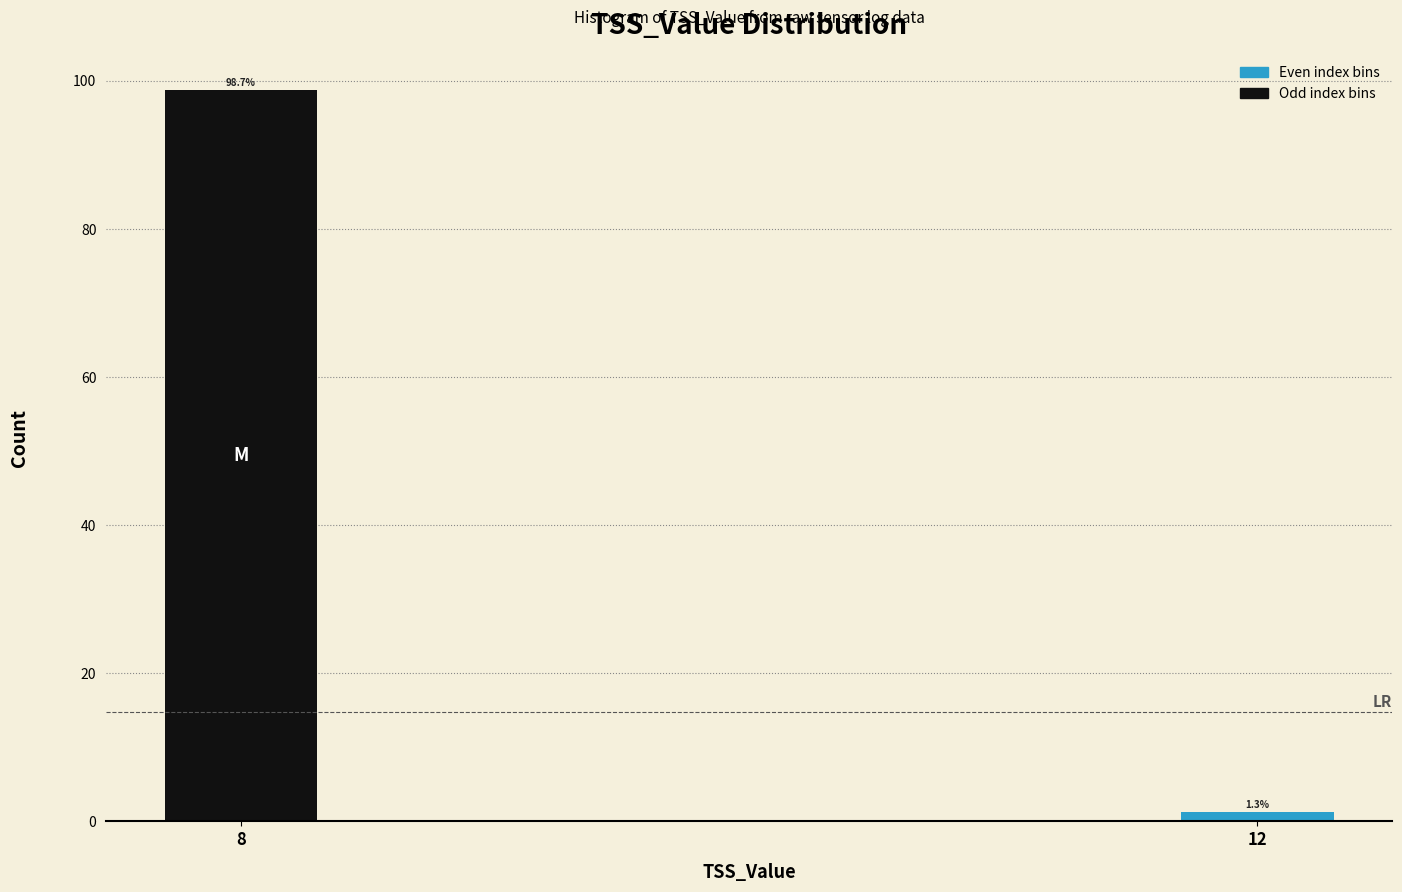

Reading left to right, transcribe all the data shown in this chart.

8=98.7	12=1.3